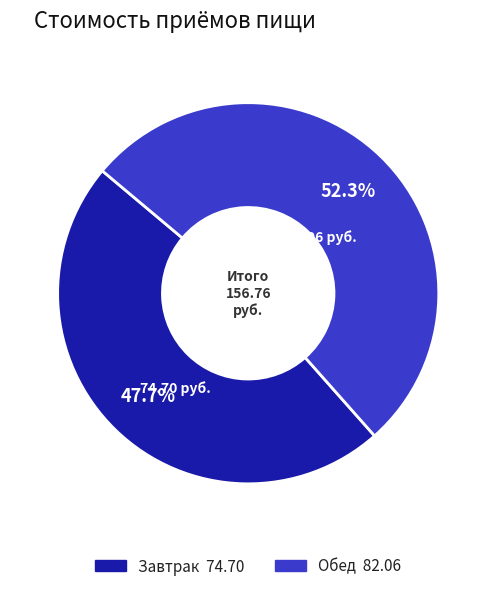

To the nearest percent, what is the difference between the largest and smallest slice percentages?

5%